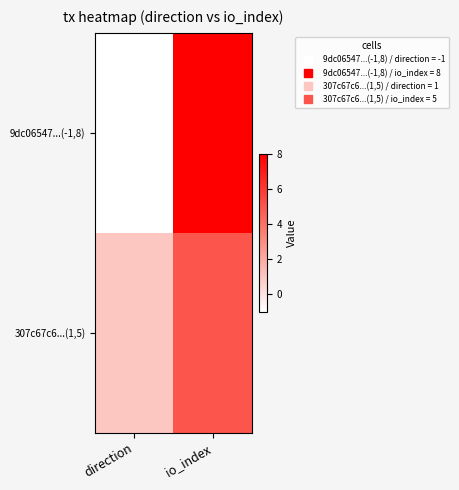

Reading left to right, what are all the values shown in this chart?

9dc06547...(-1,8): direction=-1	io_index=8
307c67c6...(1,5): direction=1	io_index=5